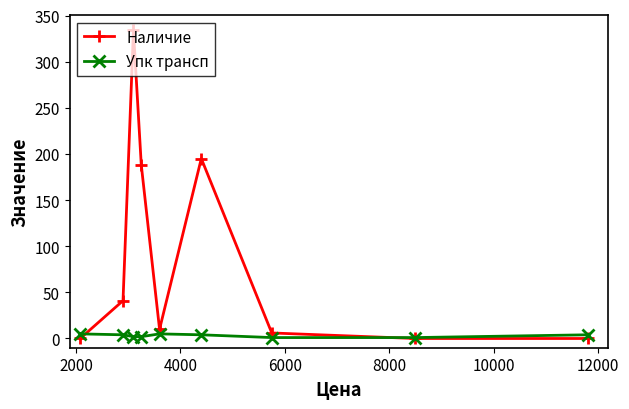

What is the difference between the maximum and minimum values in the Упк трансп series?

4